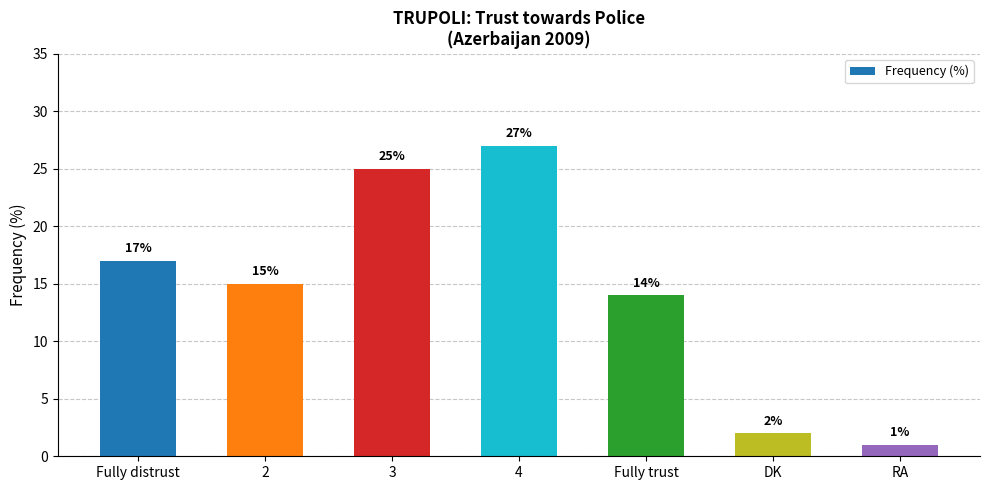

List the labels in order of value, smallest first.

RA, DK, Fully trust, 2, Fully distrust, 3, 4